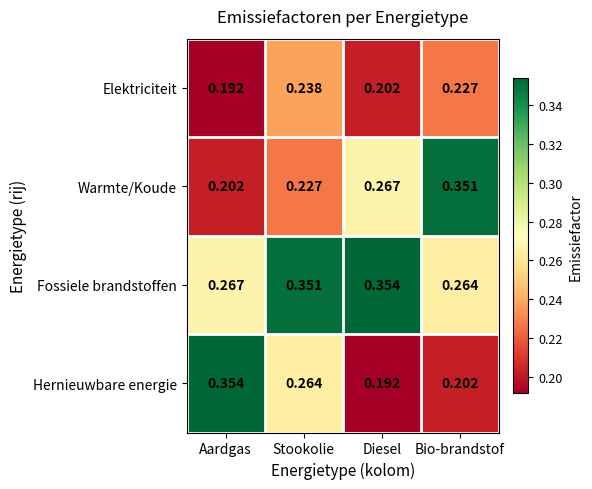

Which series has the largest range (max minus min)?

Hernieuwbare energie